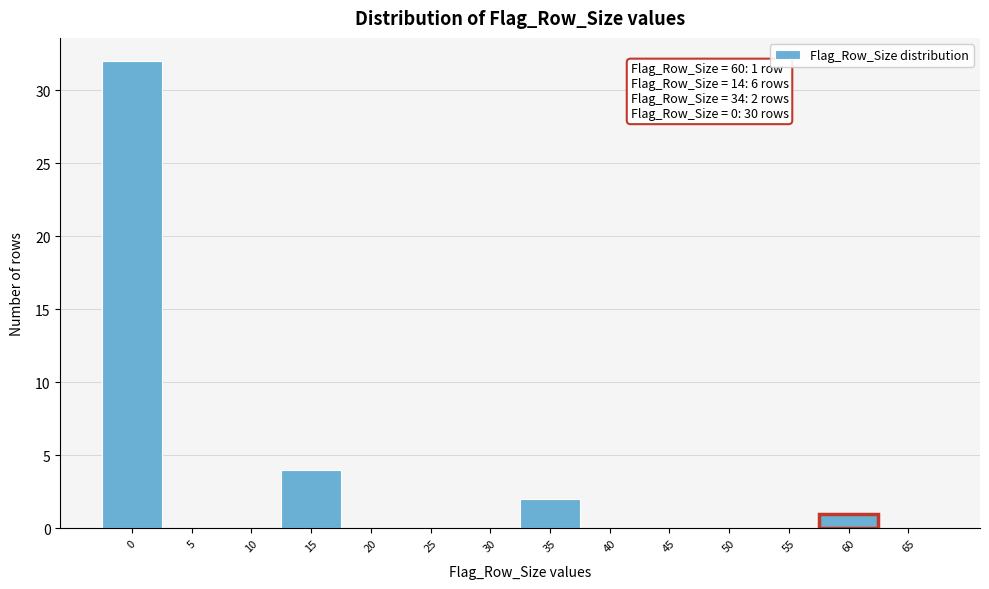

Over which range of the x-axis is the bar tallest?

-2.5 to 2.5